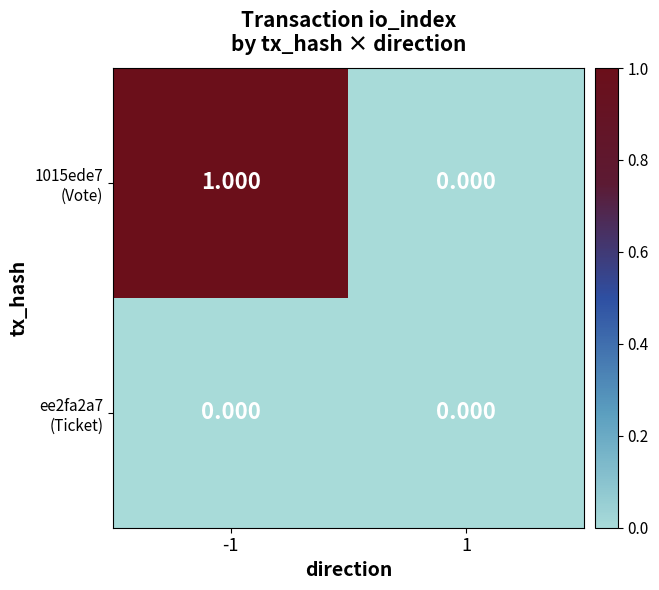

Count the number of data series in this chart.

2